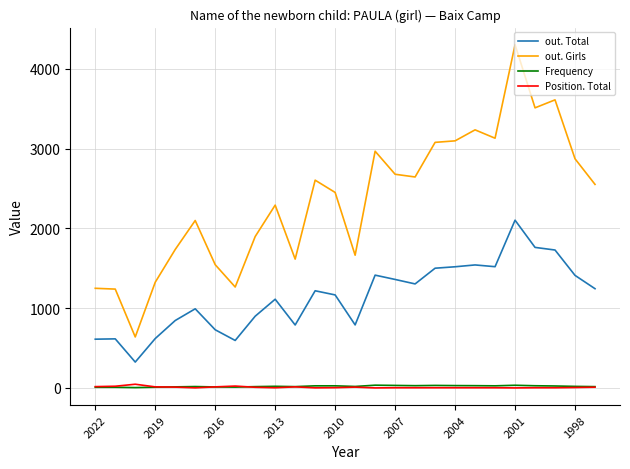

What is the sum of all Frequency values?

555